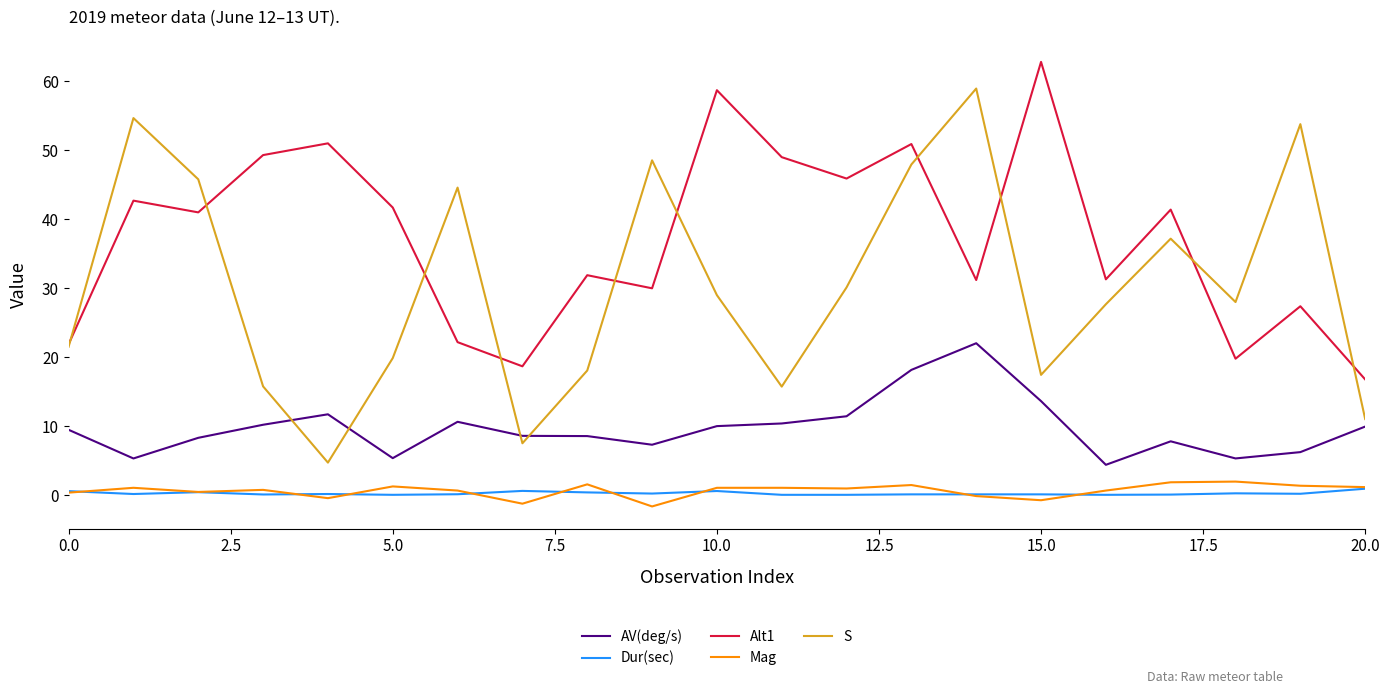

What is the sum of all Mag values?

14.3